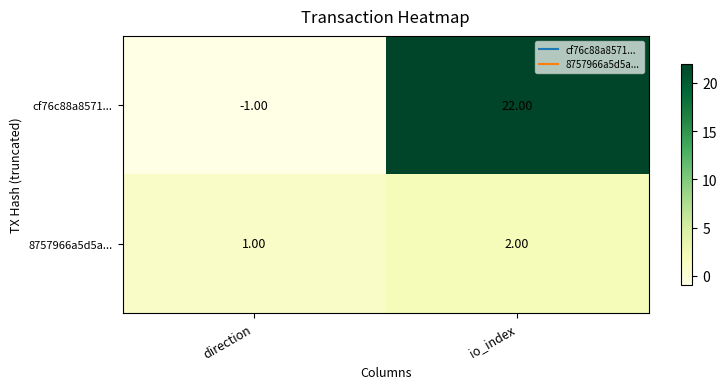

How many data points does each series have?

2